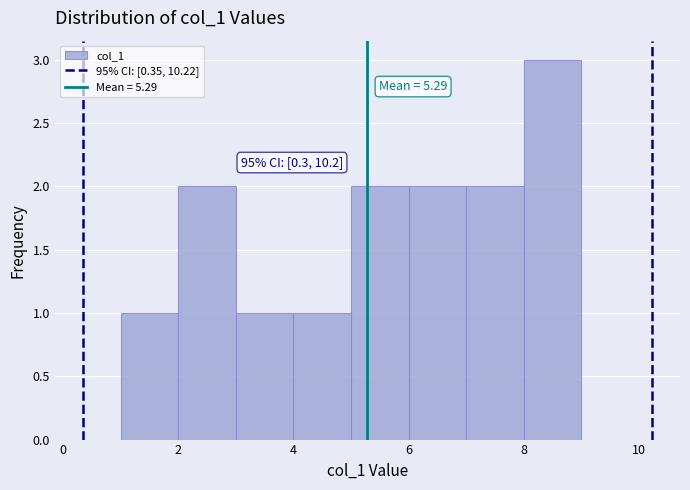

Which range on the x-axis has the tallest bar?

8 to 9